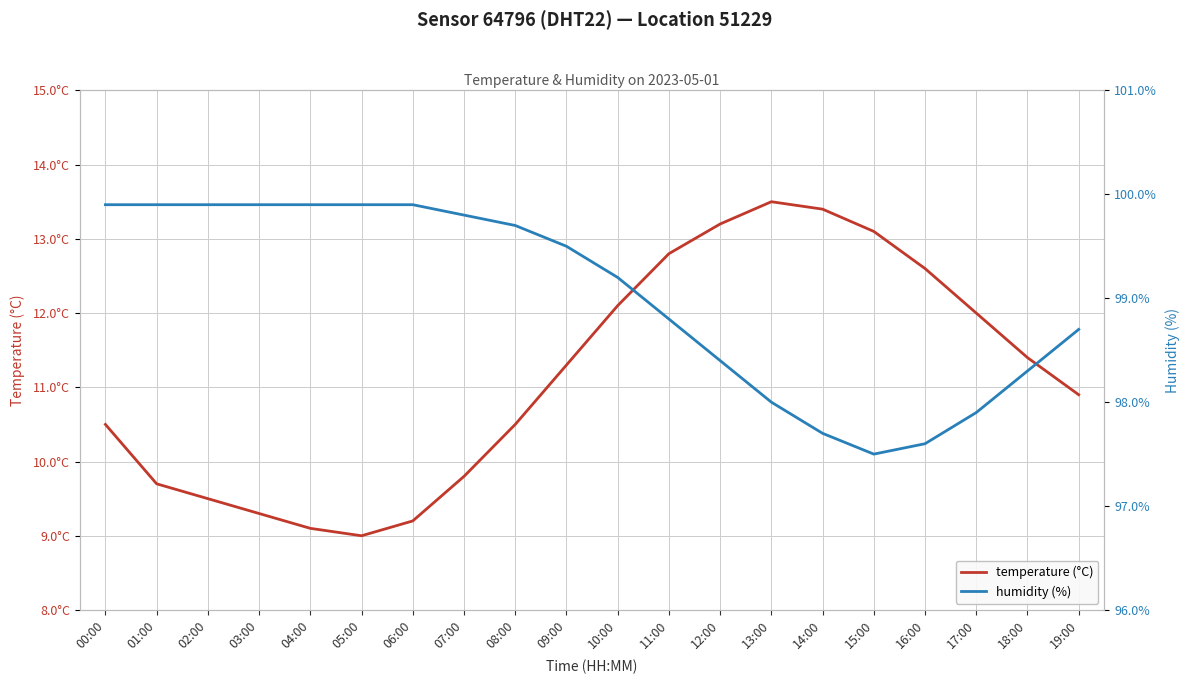

At which label does humidity (%) first exceed 99?

00:00